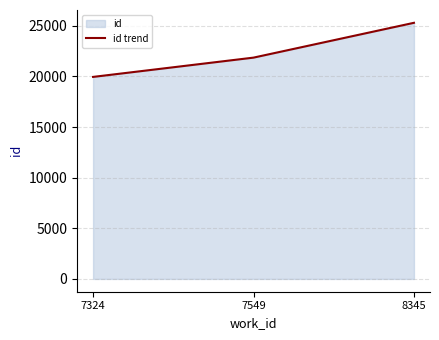

Approximately how many times larger is the value at 7549 compared to 8345?

0.9